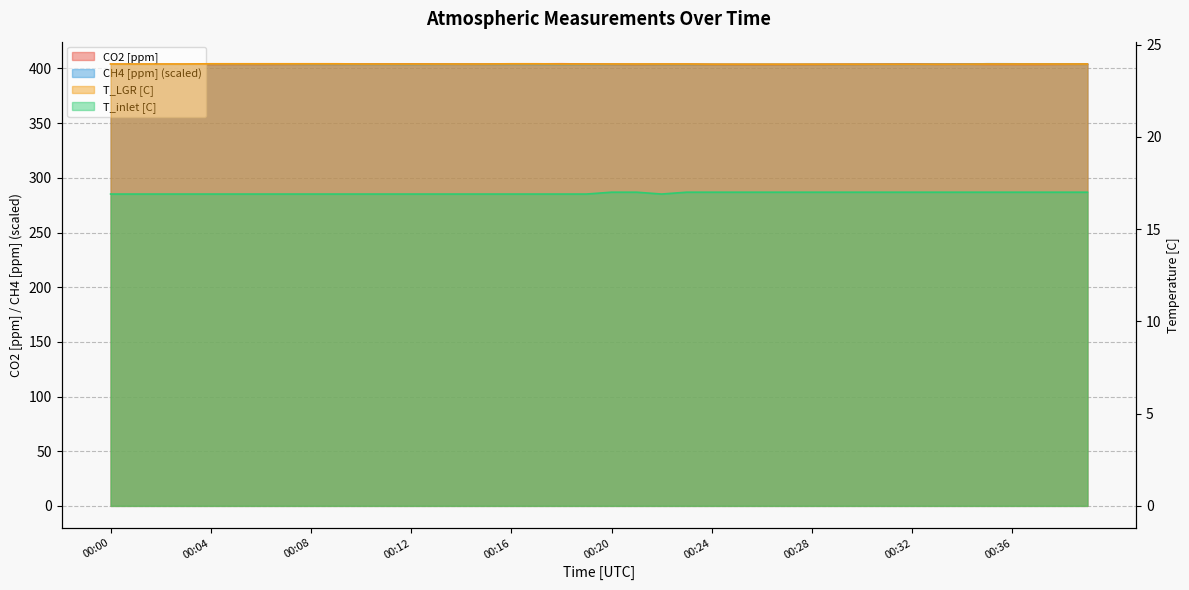

What is the difference between the CO2 [ppm] values at 00:18 and 00:26?

0.8